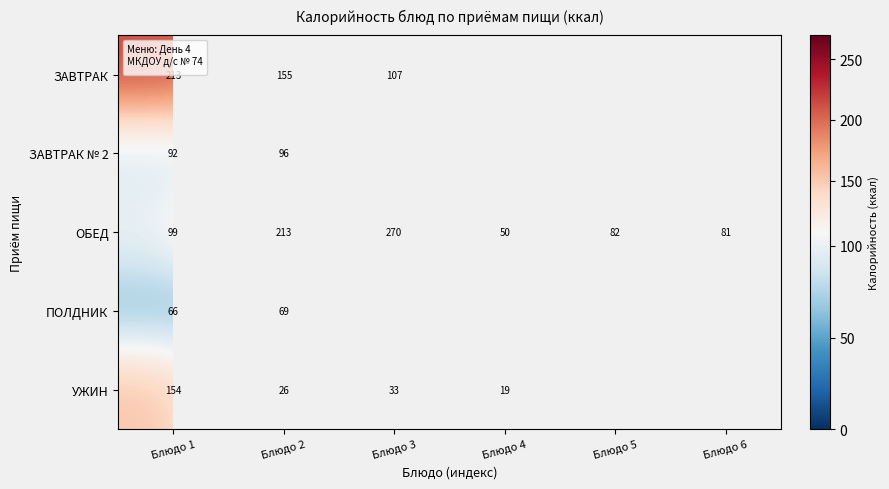

What is the minimum value shown in the chart?

19.5